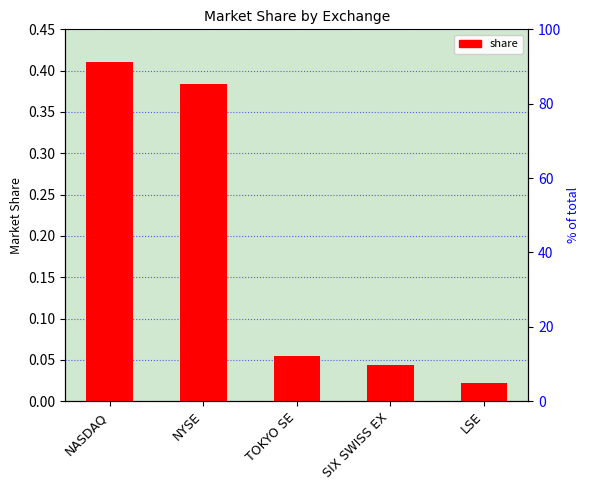

Which label corresponds to the largest value in the chart?

NASDAQ